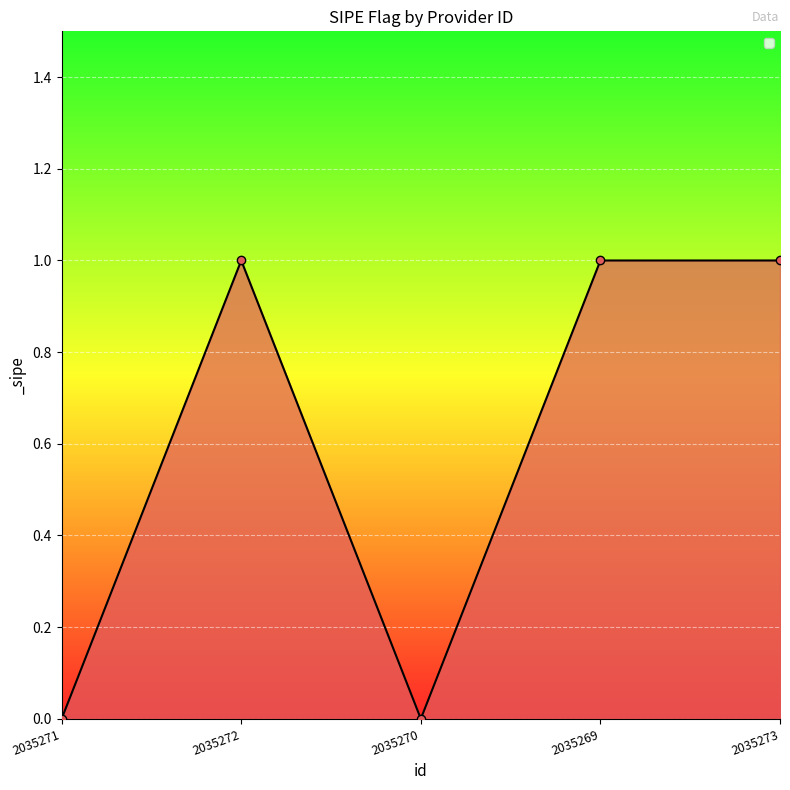

Is it true that the value at 2035270 is 0?

True